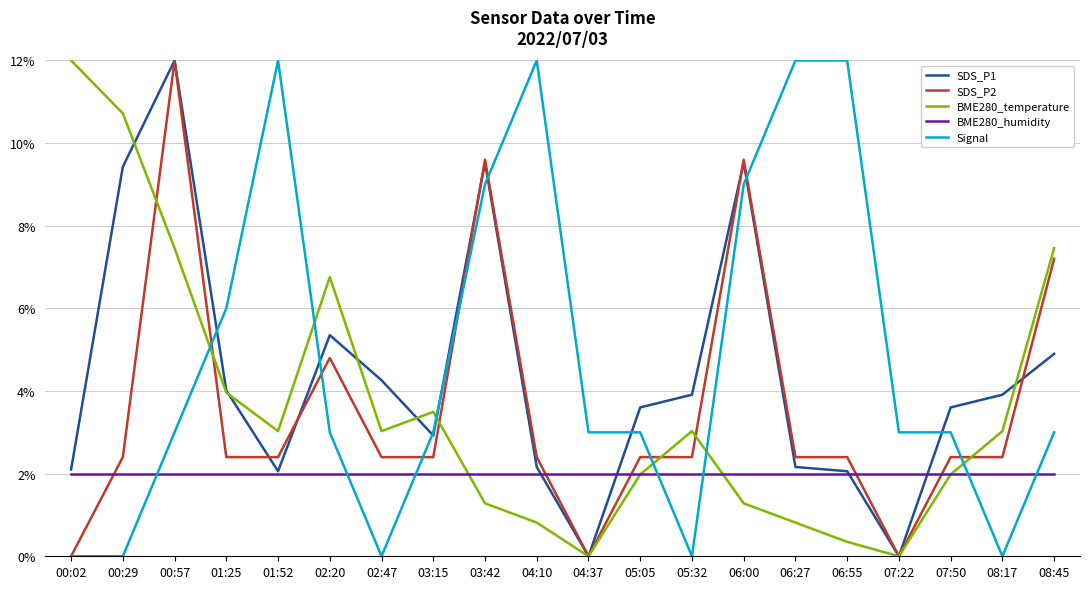

What is the difference between the maximum and minimum values in the SDS_P1 series?

12.0